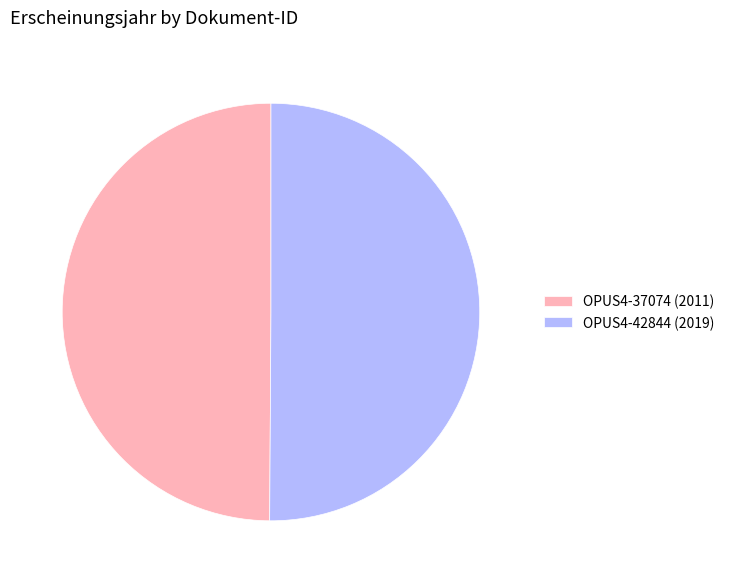

Approximately how many times larger is the value at OPUS4-37074 (2011) compared to OPUS4-42844 (2019)?

1.0